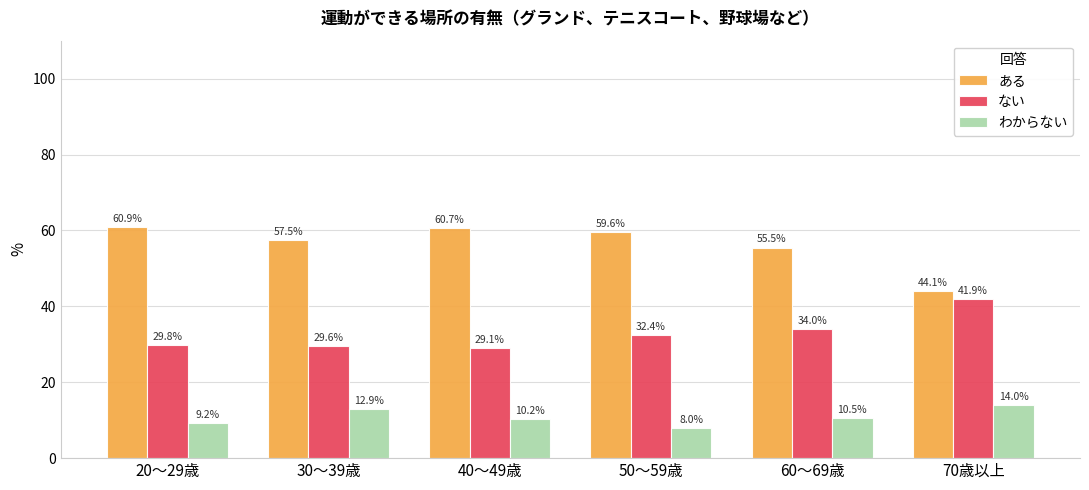

What is the difference between the highest and lowest values at 40～49歳?

50.5